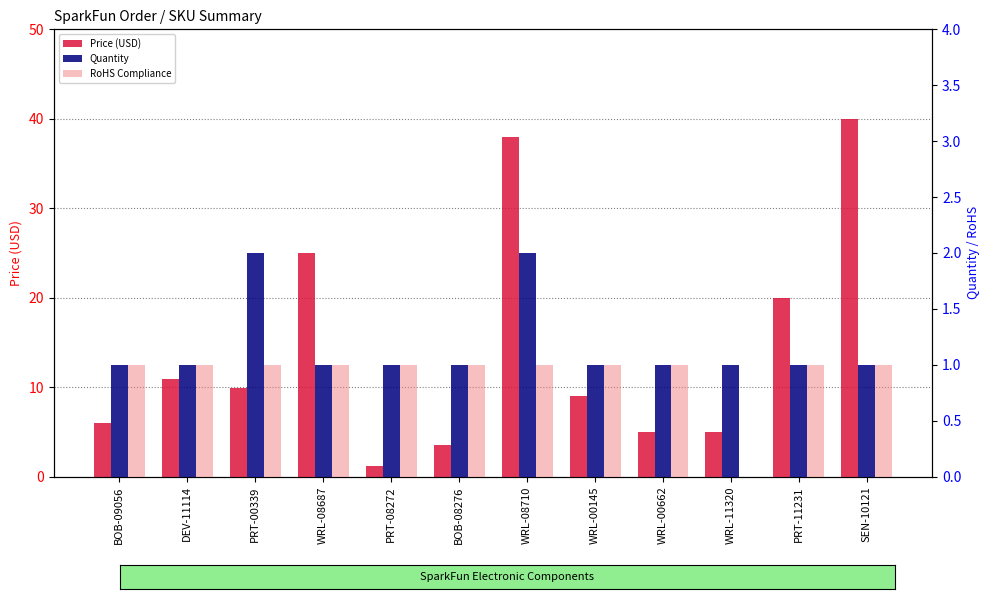

Is it true that Quantity equals 0.5 at PRT-08272?

False